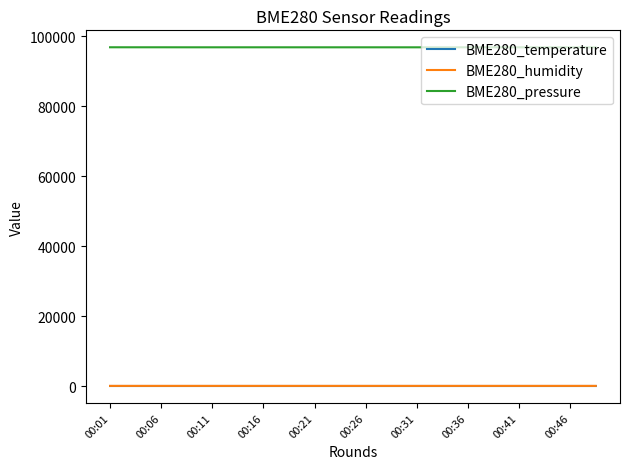

True or false: BME280_pressure and BME280_temperature intersect in this chart.

False